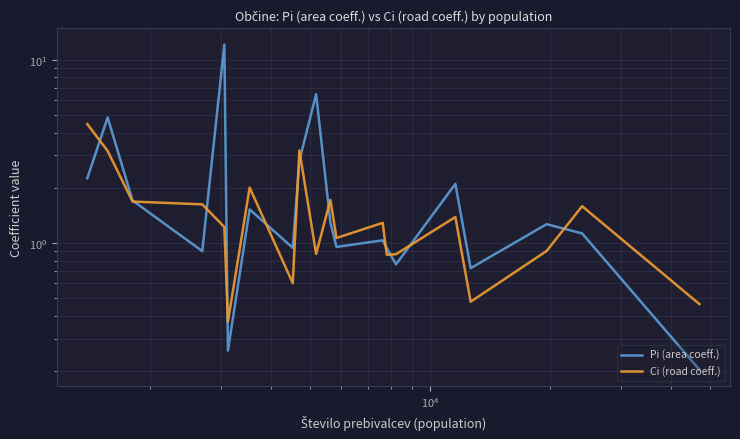

Reading left to right, extract all data points from this chart.

Pi (area coeff.): 2.3	4.8	1.7	0.9	12.1	0.3	1.5	0.9	2.8	6.5	1.3	0.9	1.0	0.9	0.8	2.1	0.7	1.3	1.1	0.2
Ci (road coeff.): 4.5	3.2	1.7	1.6	1.2	0.4	2.0	0.6	3.2	0.9	1.7	1.1	1.3	0.9	0.9	1.4	0.5	0.9	1.6	0.5